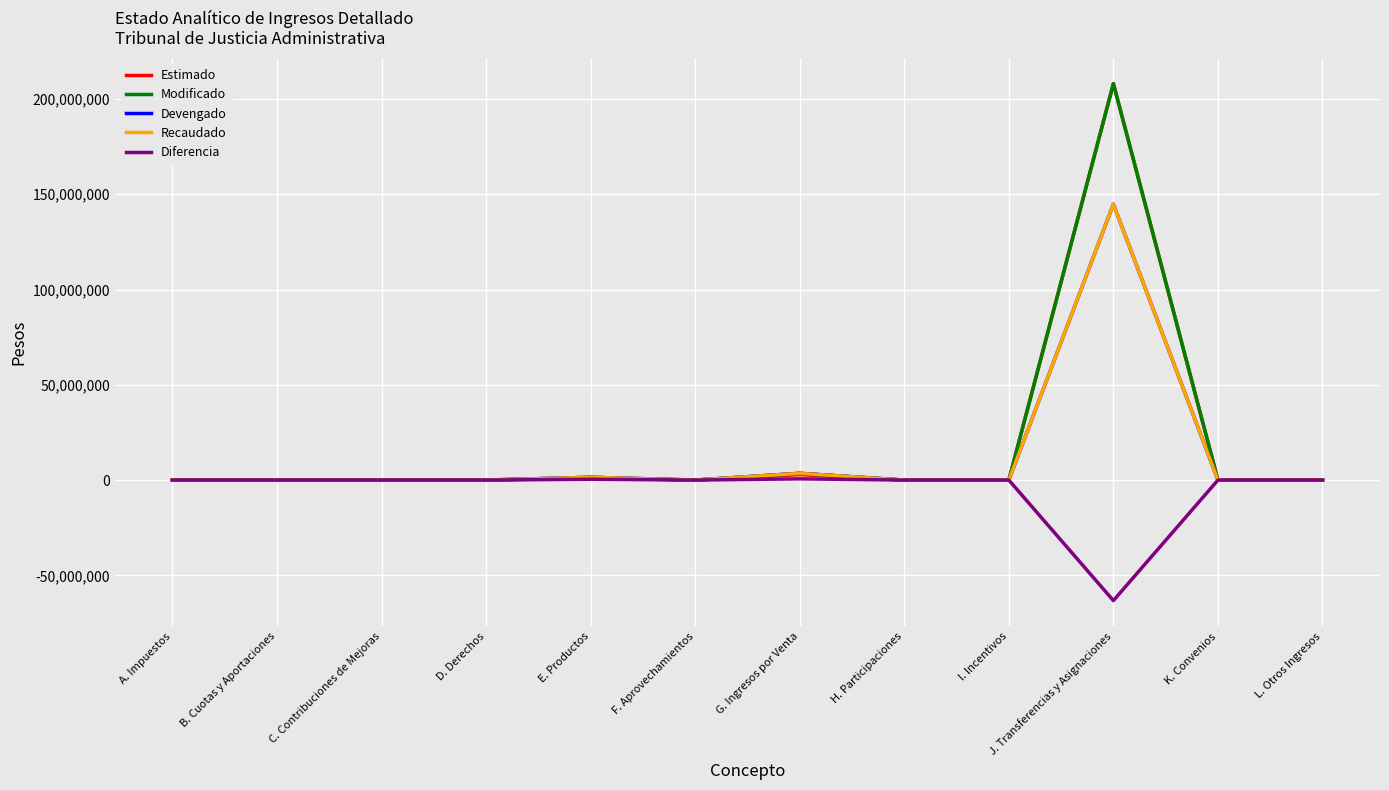

Is this an area chart (filled region under the line)?

No